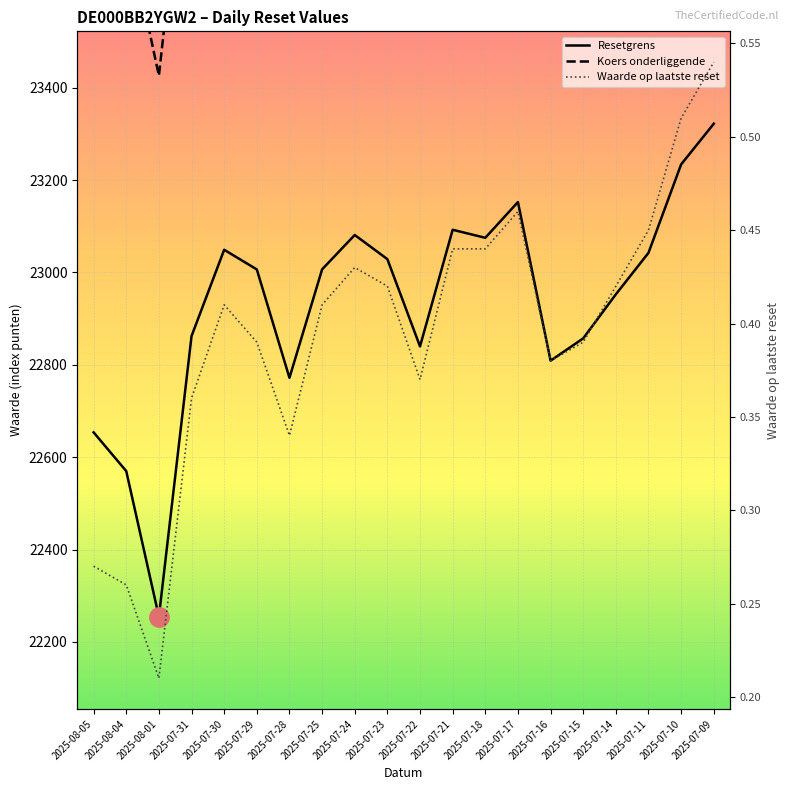

What is the sum of all Resetgrens values?

458661.5